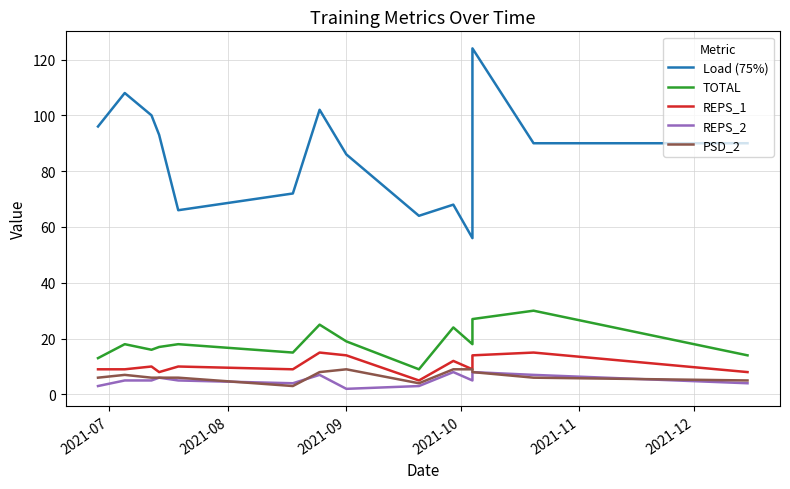

What is the sum of the TOTAL values at 2021-07 and 7?

32